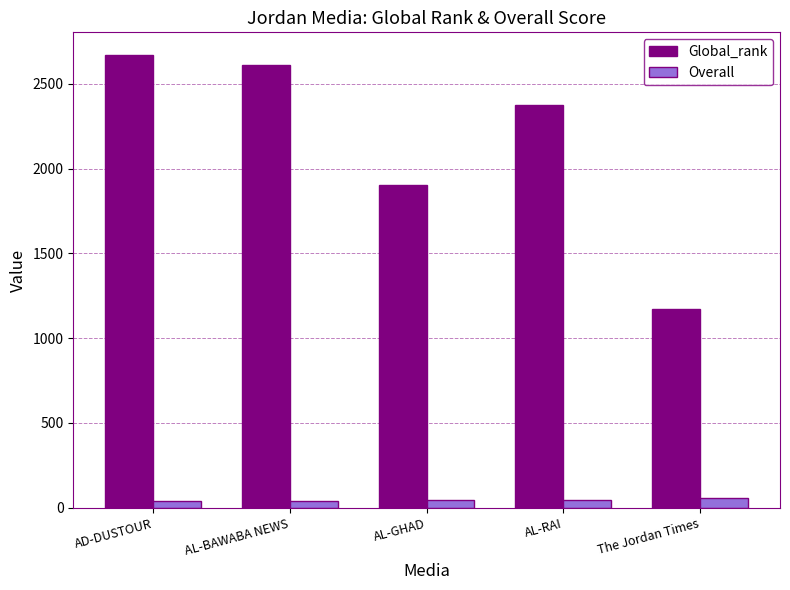

What are all the series names shown in the legend?

Global_rank, Overall